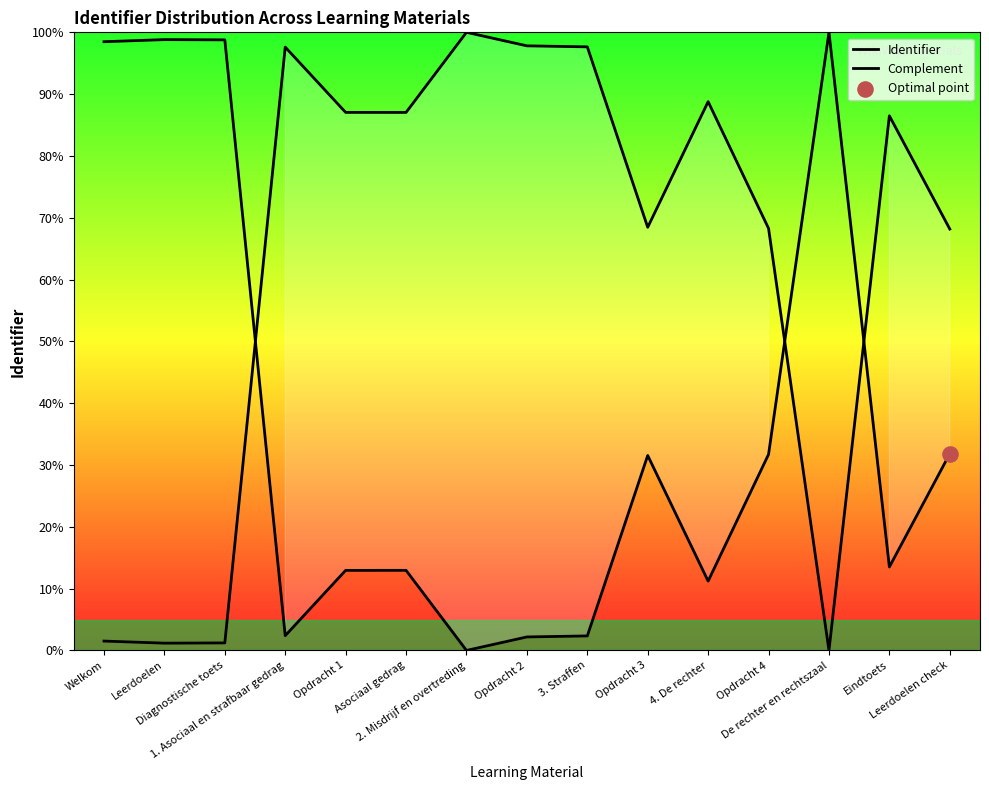

Which series reaches the maximum Y coordinate?

Identifier